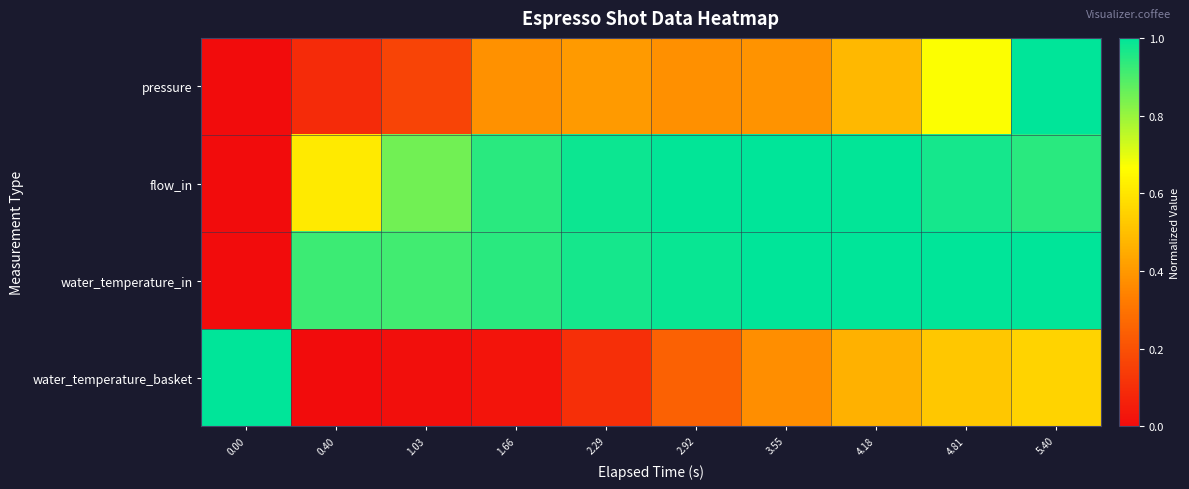

Rank the series by their maximum value, from highest to lowest.

pressure, flow_in, water_temperature_in, water_temperature_basket